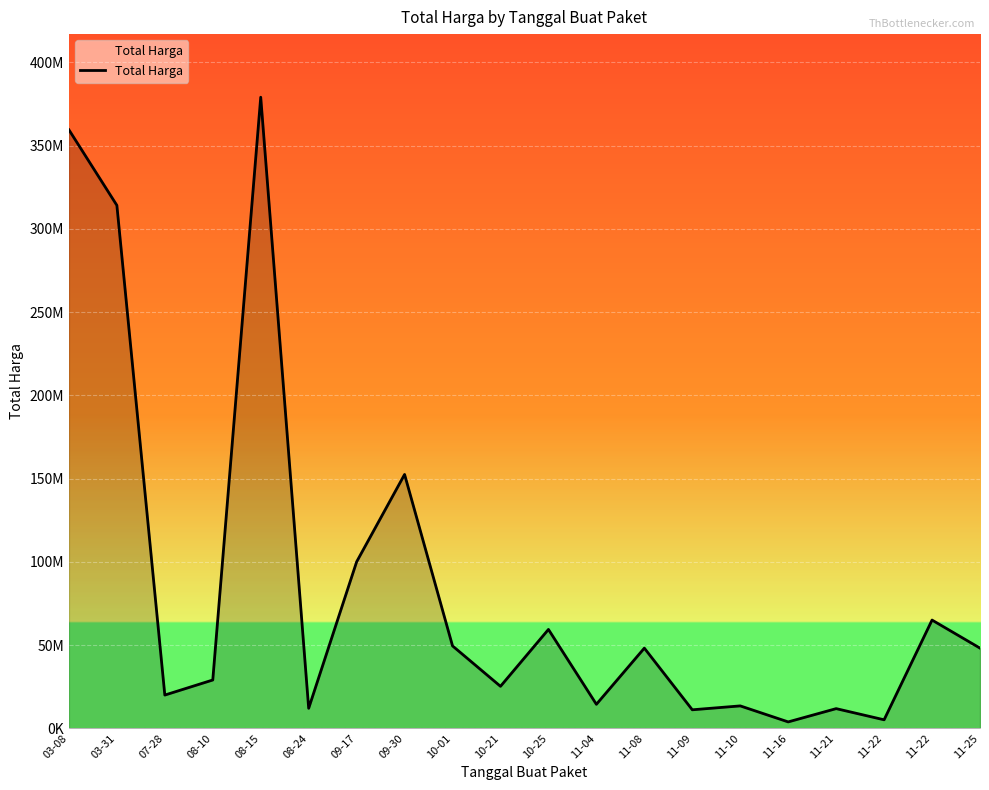

What is the average value?

86055839